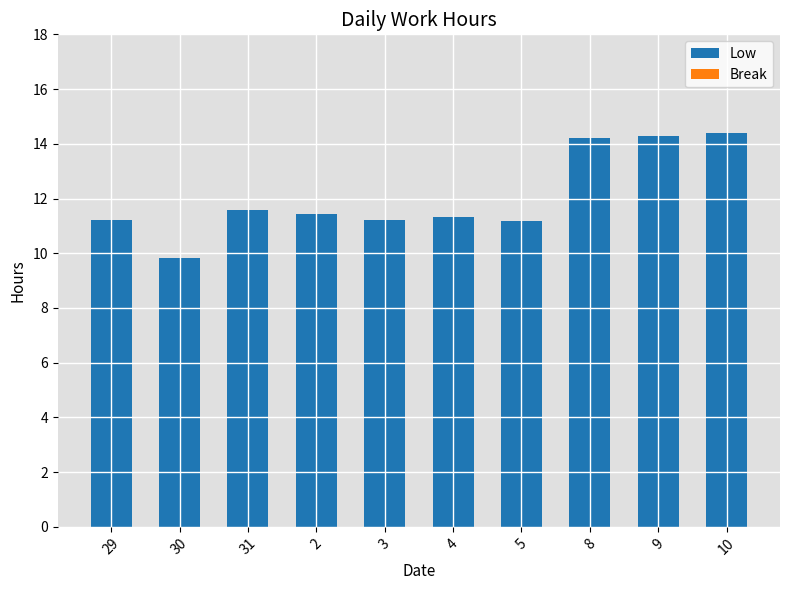

How many categories are shown in the chart?

10